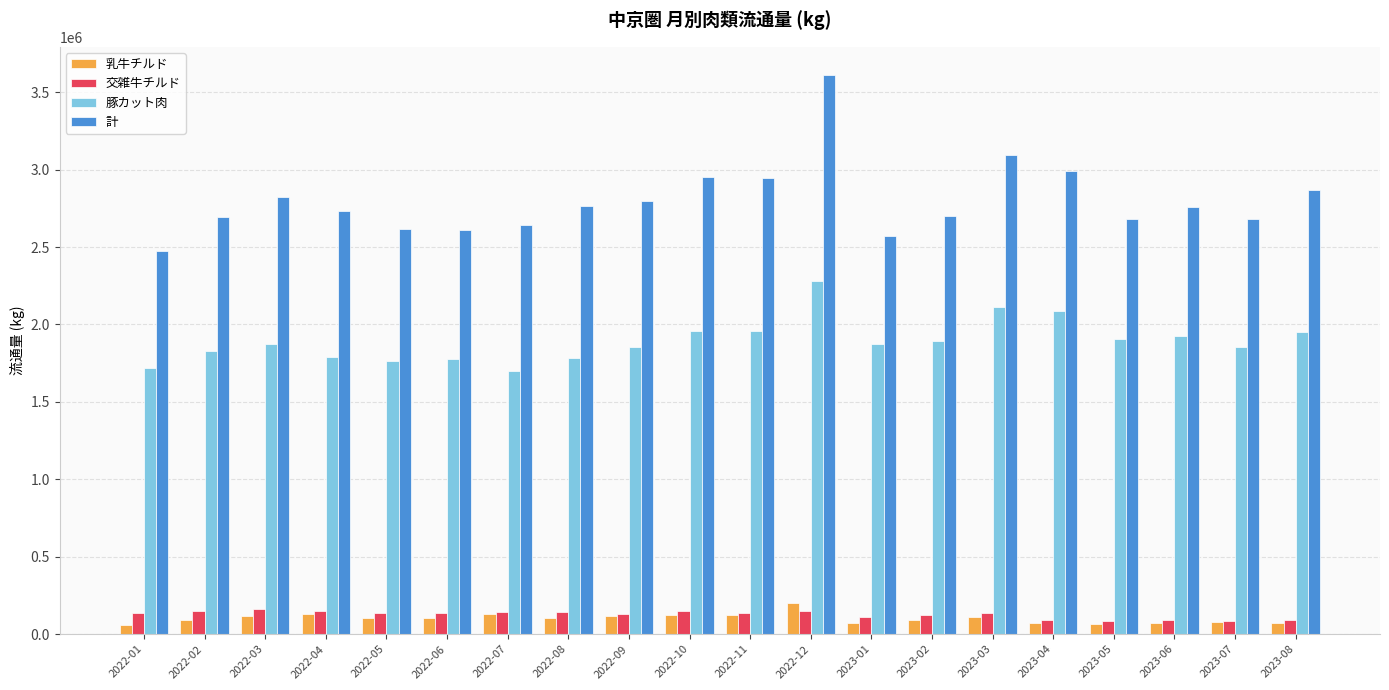

Is it true that 乳牛チルド equals 103775 at 2022-08?

True